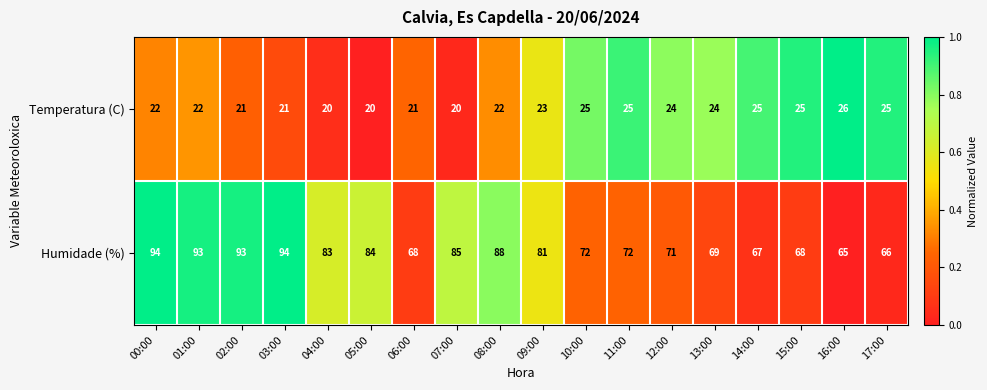

Rank the series by their maximum value, from lowest to highest.

Temperatura (C), Humidade (%)